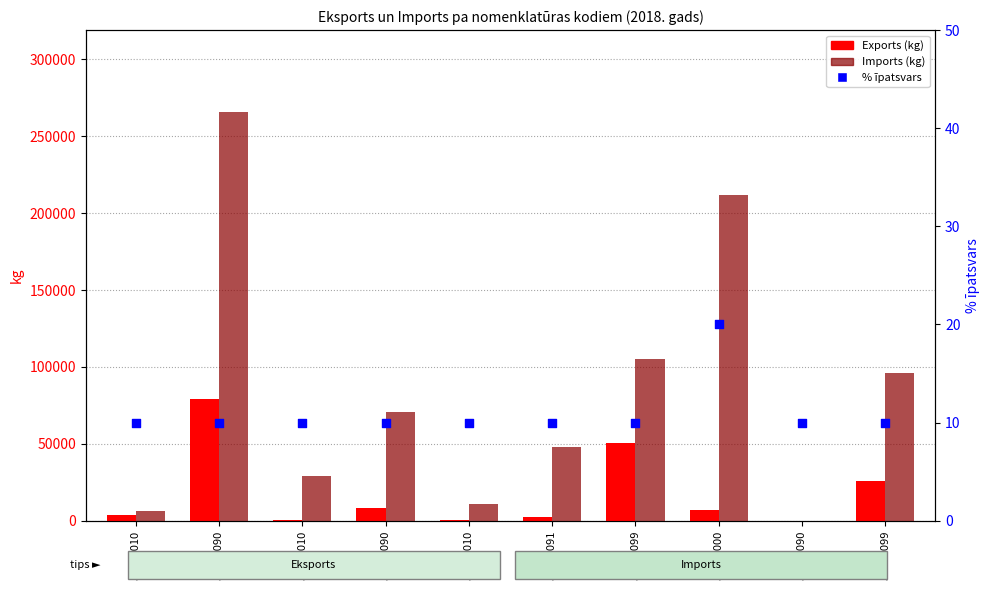

At which category is the sum across all series the highest?

59031090